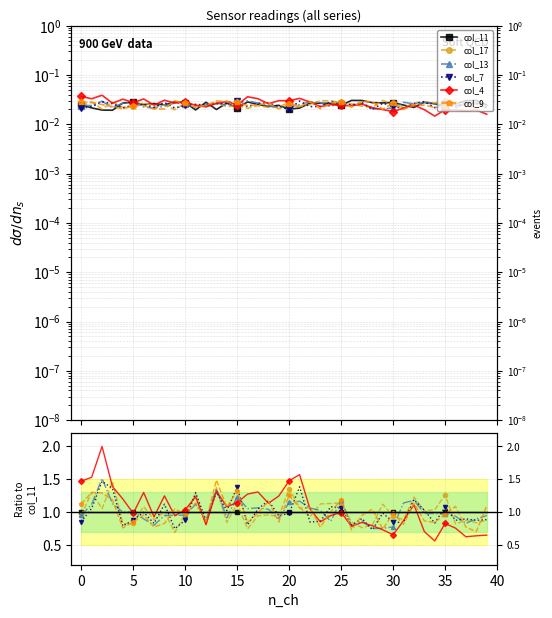

How many data points does each series have?

40